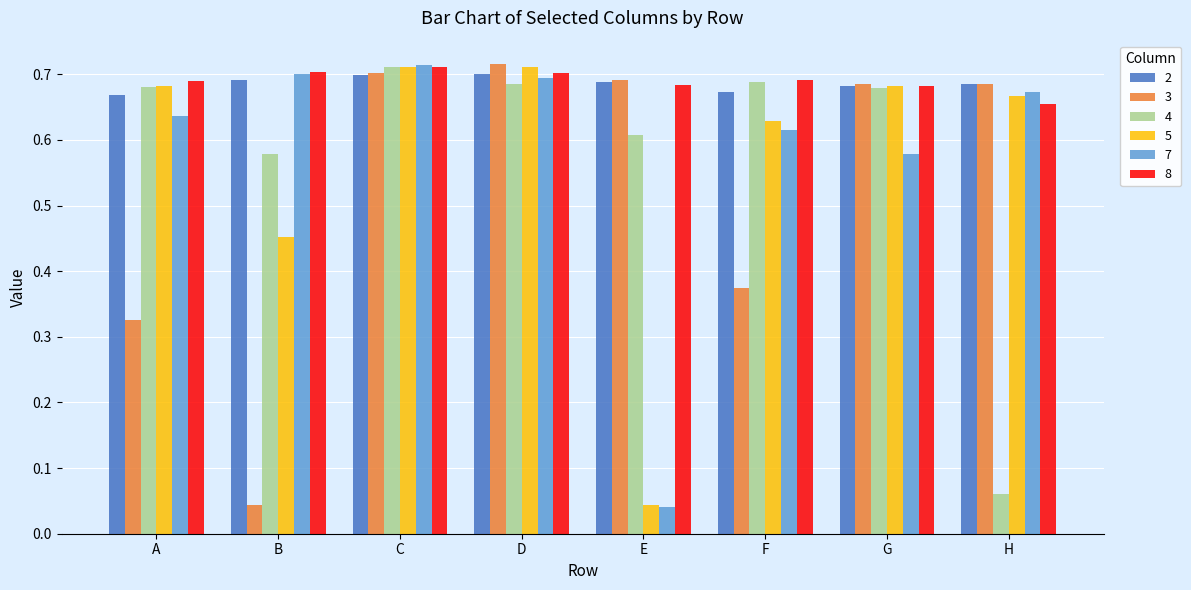

Does the chart contain any negative values?

No